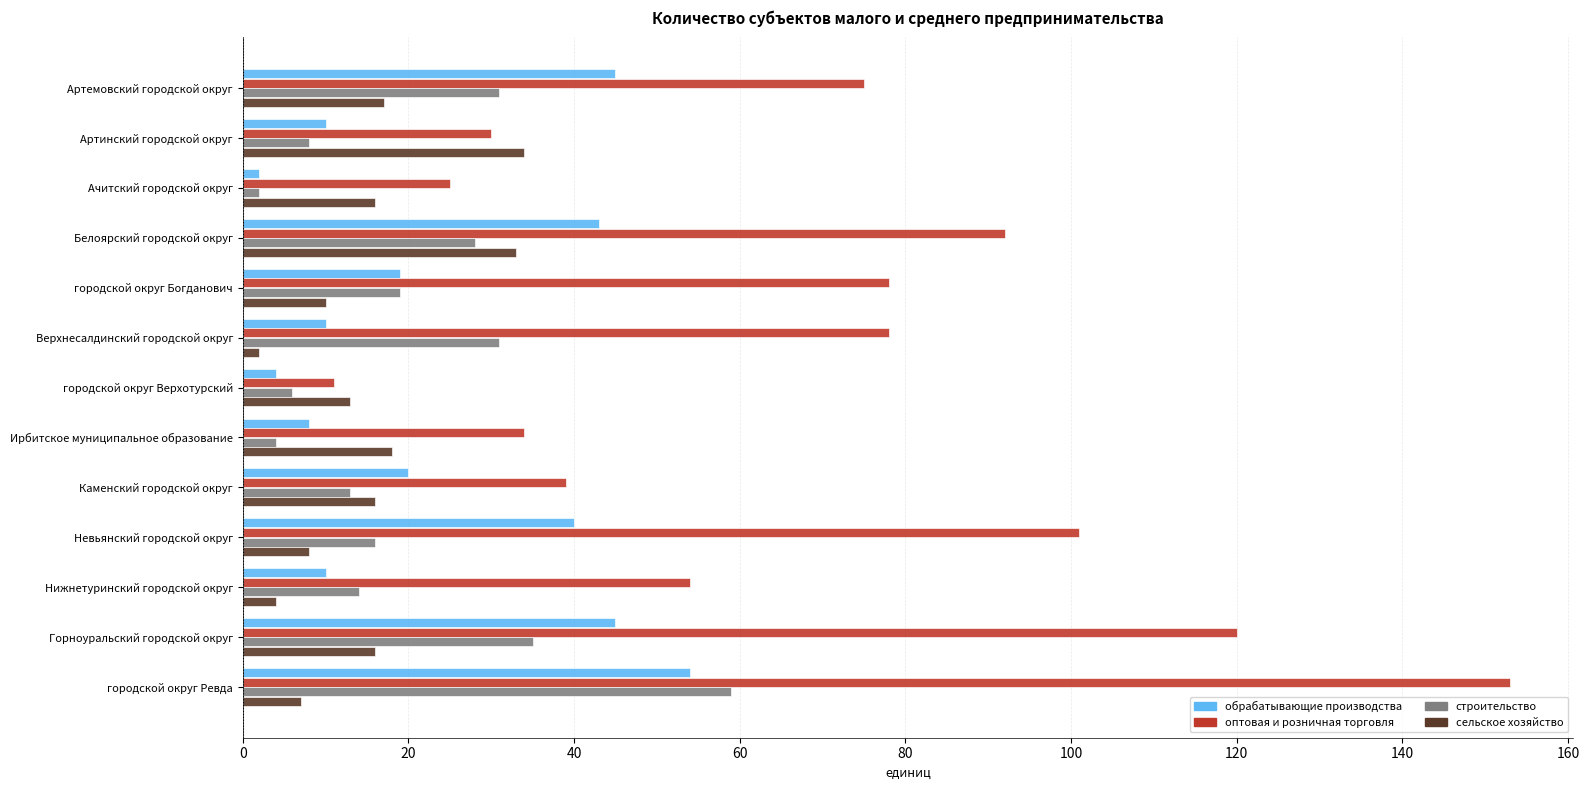

How many data points in оптовая и розничная торговля are less than 75?

6